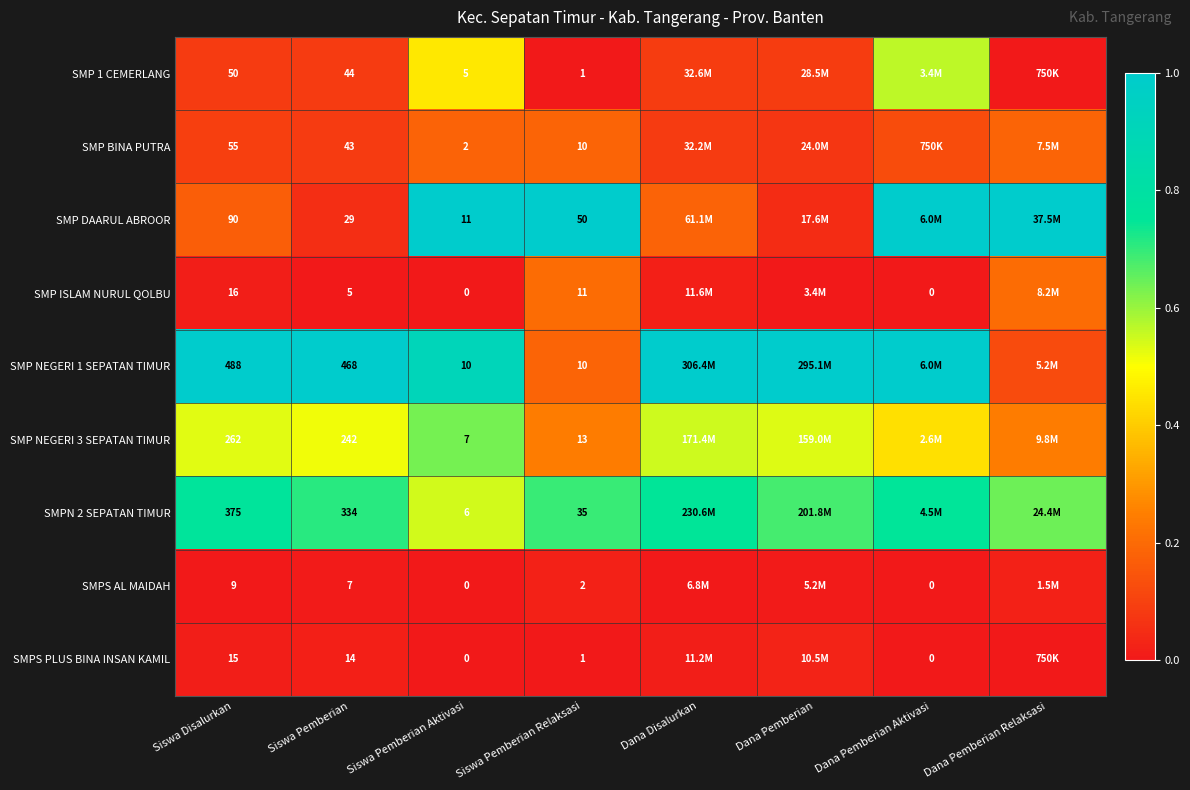

List the labels in order of SMPN 2 SEPATAN TIMUR value, largest first.

Siswa Disalurkan, Dana Pemberian Aktivasi, Dana Disalurkan, Siswa Pemberian, Siswa Pemberian Relaksasi, Dana Pemberian, Dana Pemberian Relaksasi, Siswa Pemberian Aktivasi